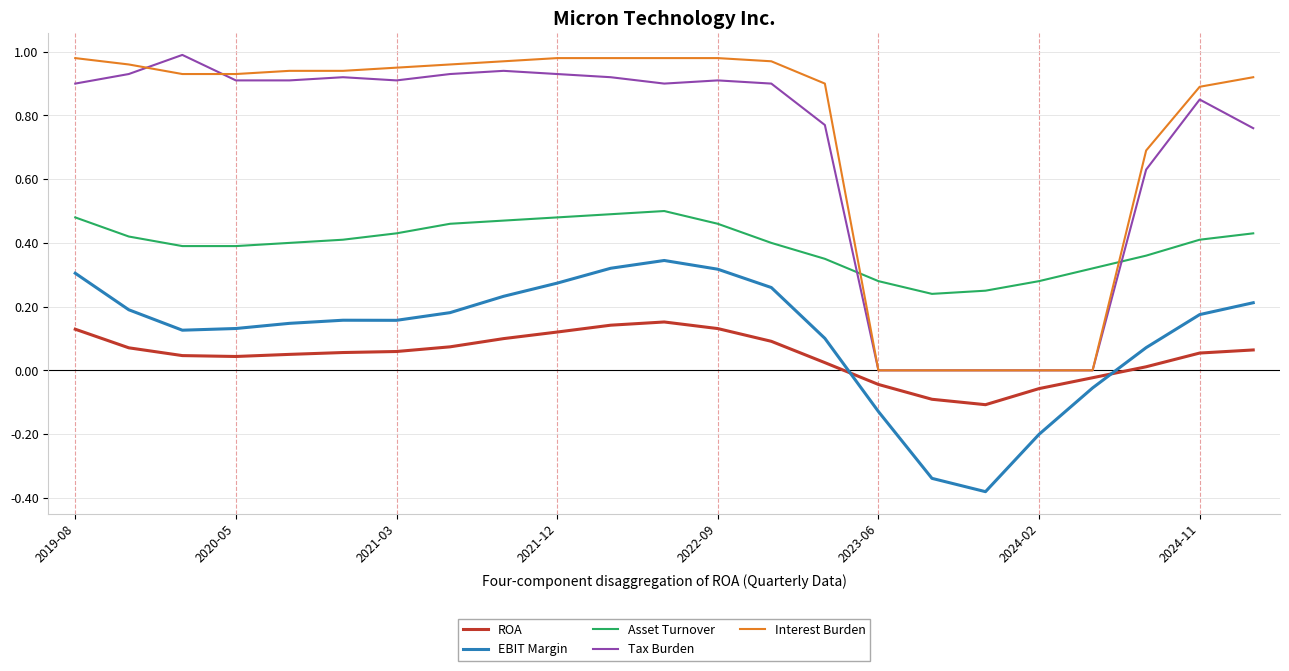

True or false: EBIT Margin and Interest Burden cross at least once.

False